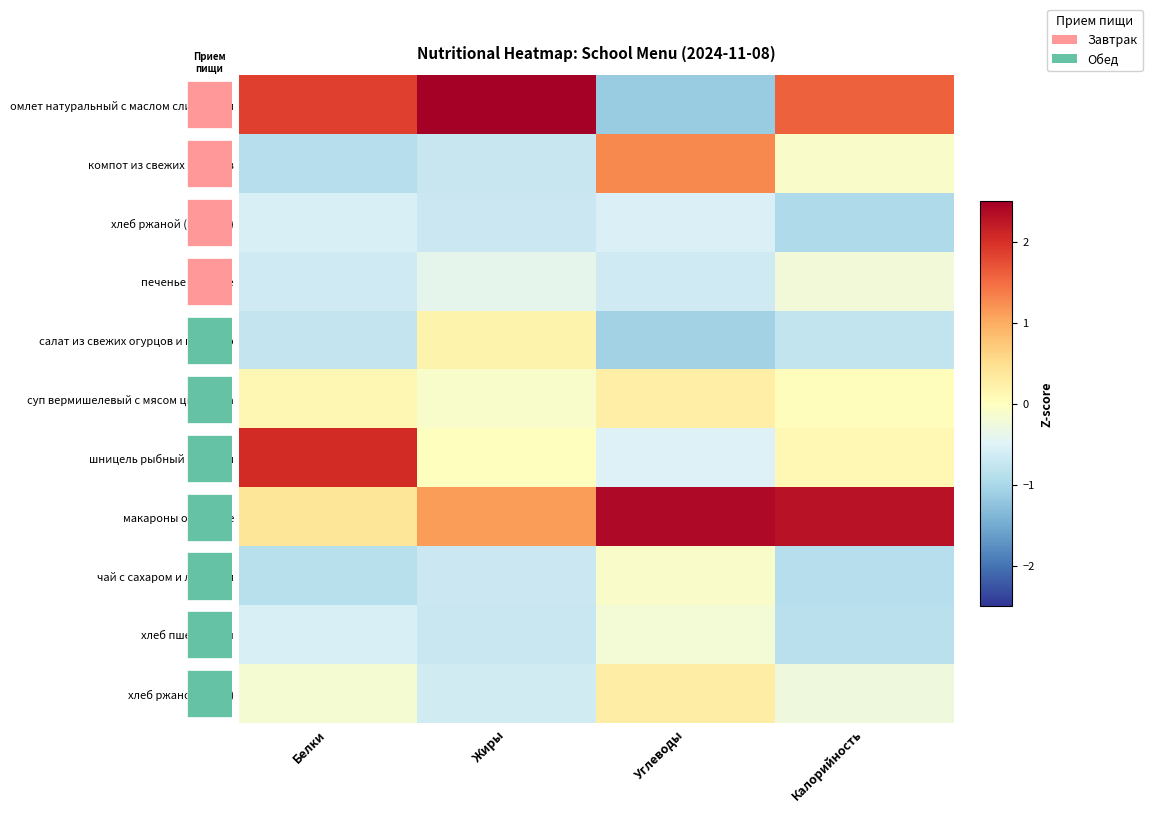

Between Углеводы and Белки, which is larger?

Белки